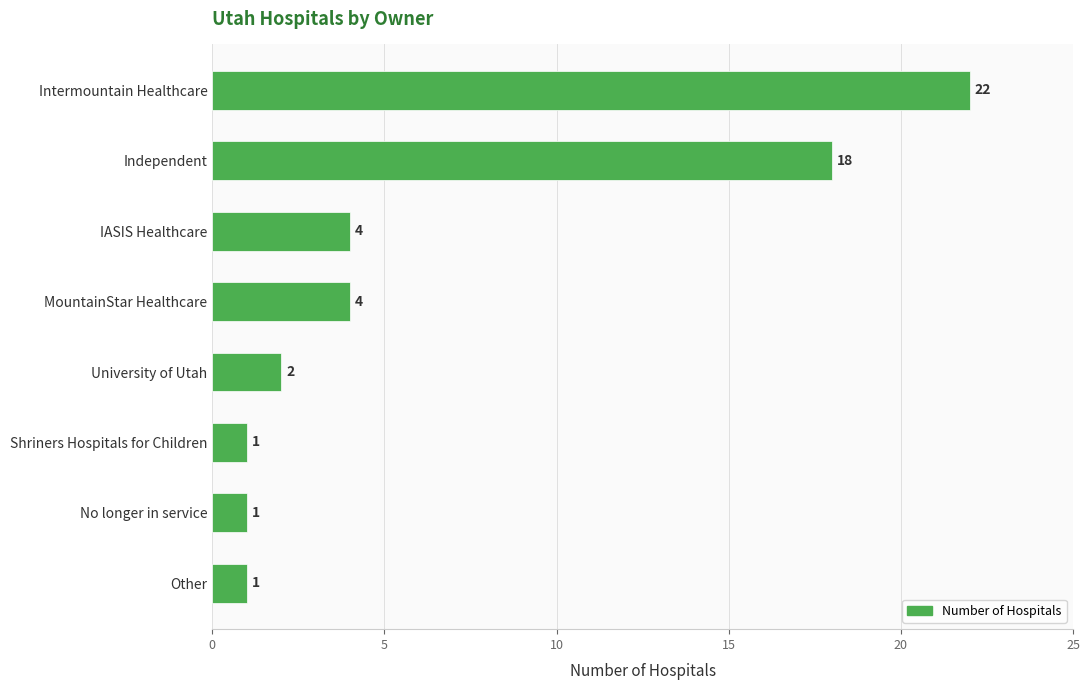

Does the chart contain any negative values?

No